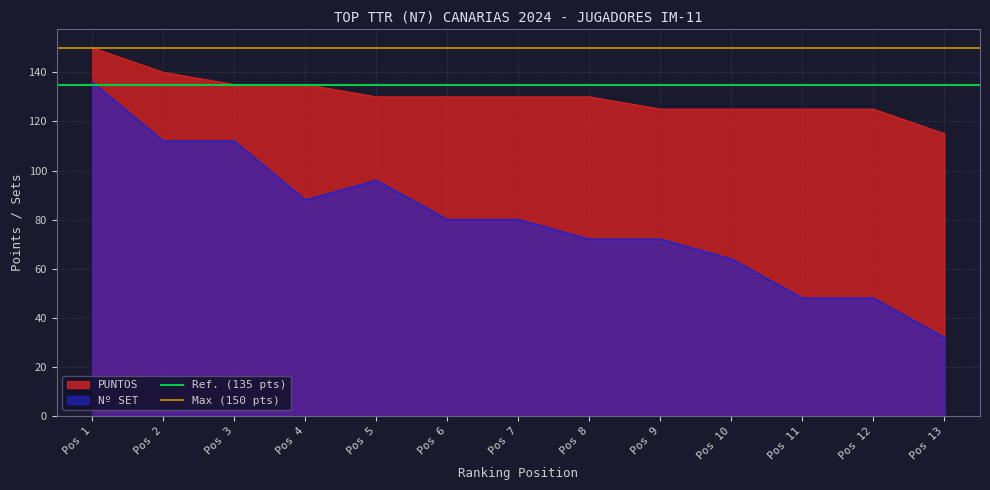

True or false: Max (150 pts) has a value of 150 at Pos 2.

True